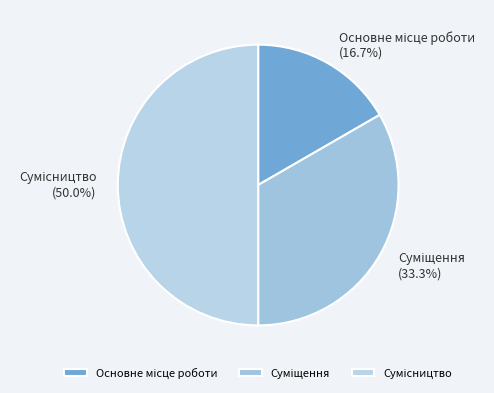

The Сумісництво slice represents 50% of the pie. True or false?

True